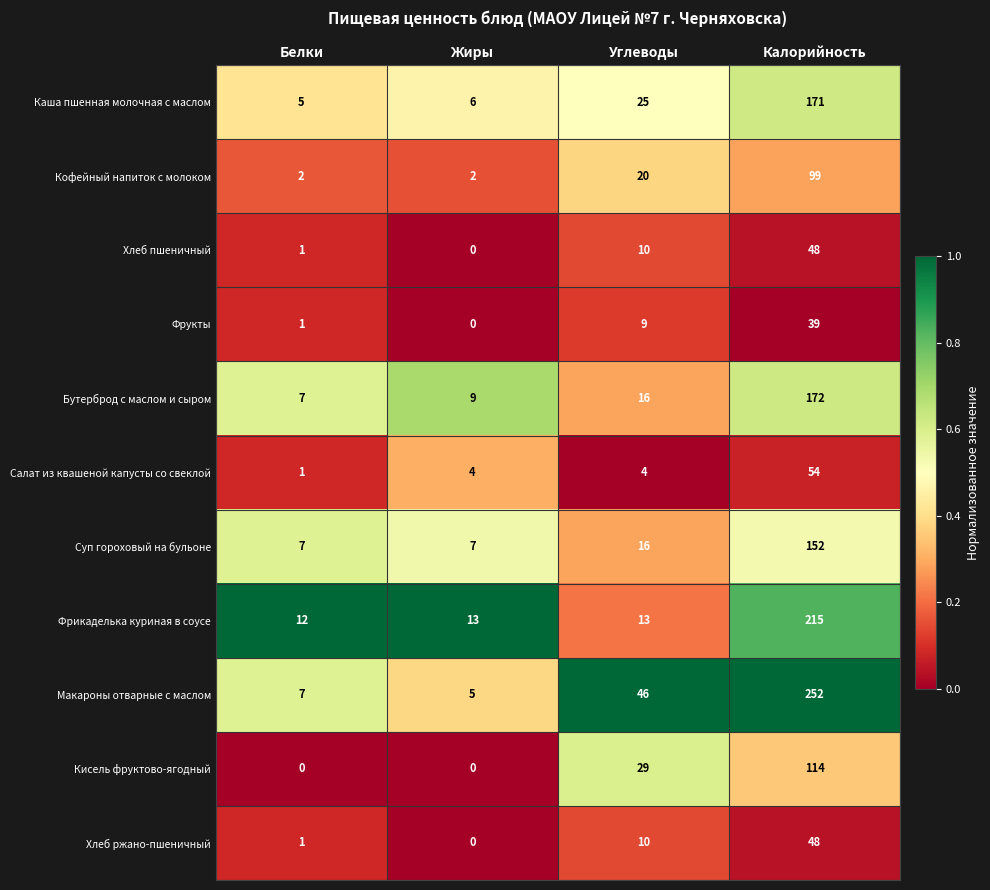

What is the highest value of the Фрикаделька куриная в соусе series?

215